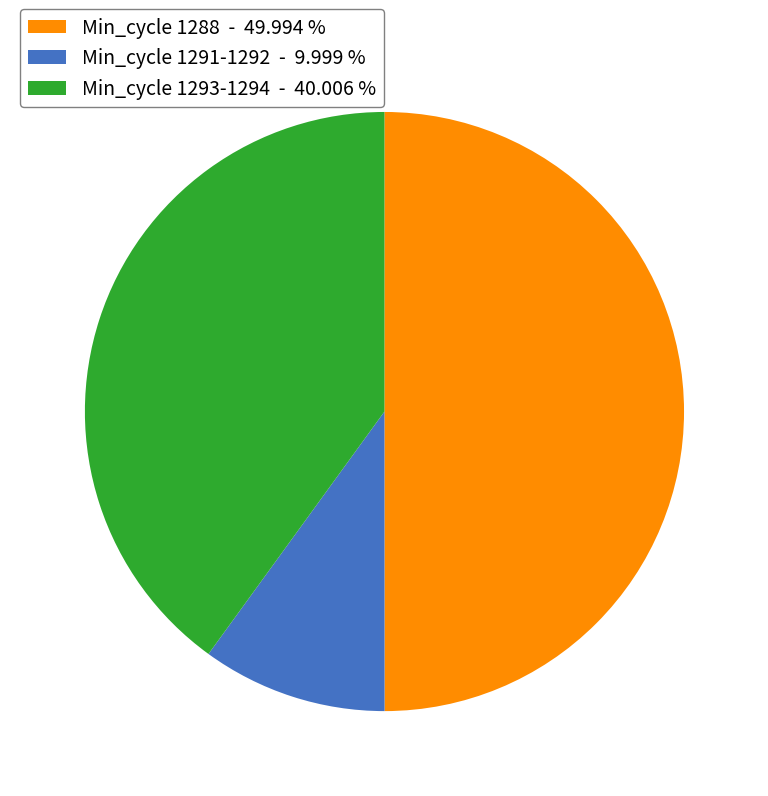

Does Min_cycle 1293-1294 - 40.006 % represent more than half of the total?

No